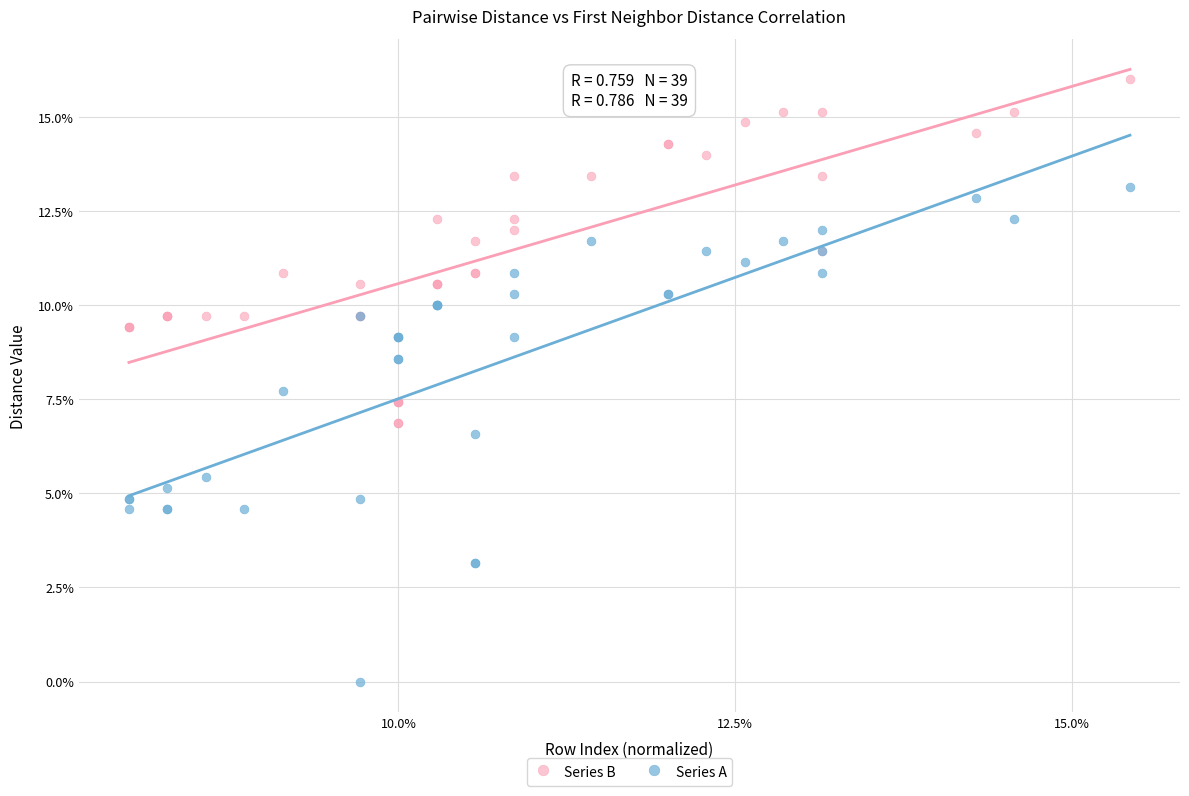

What are all the series names shown in the legend?

Series B, Series A